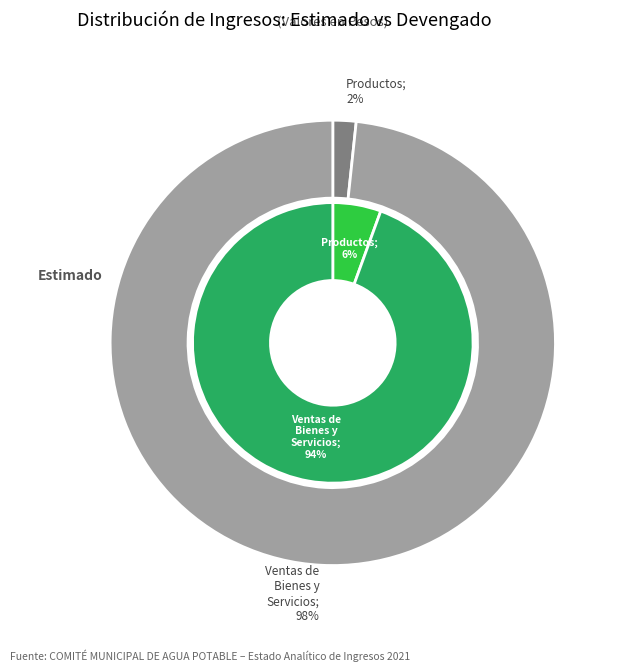

Count the number of slices in the pie.

2